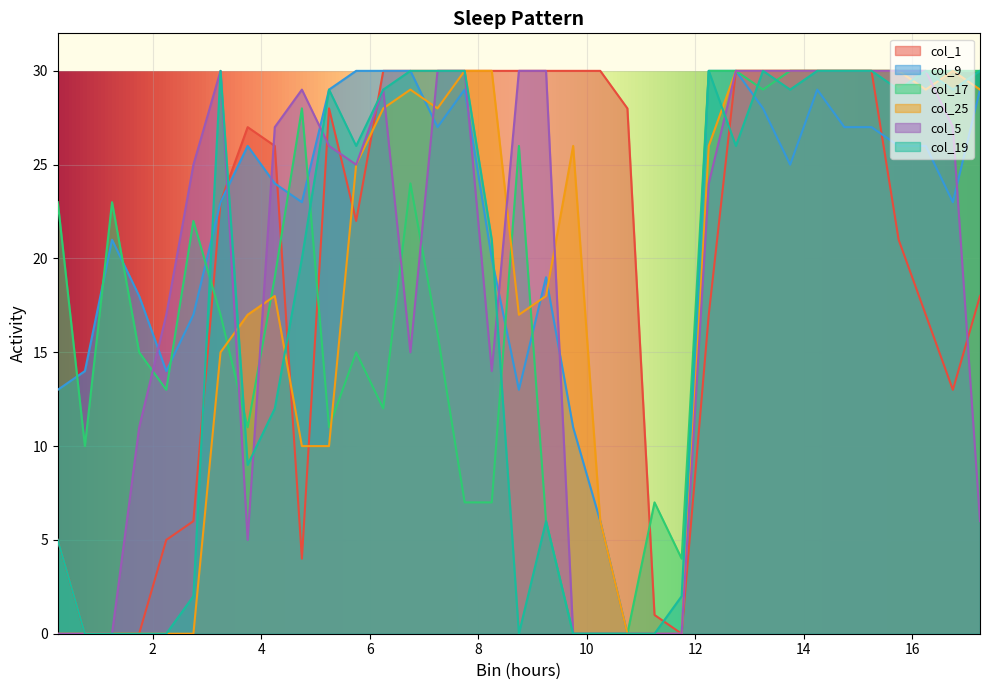

Which category has the highest value across all series?

6.25